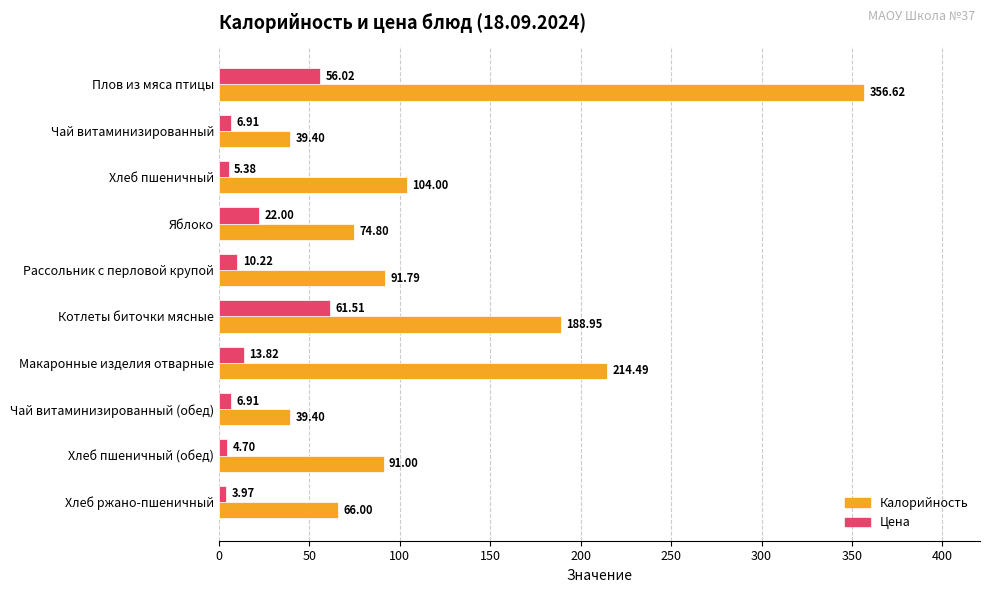

What is the lowest value of the Калорийность series?

39.4